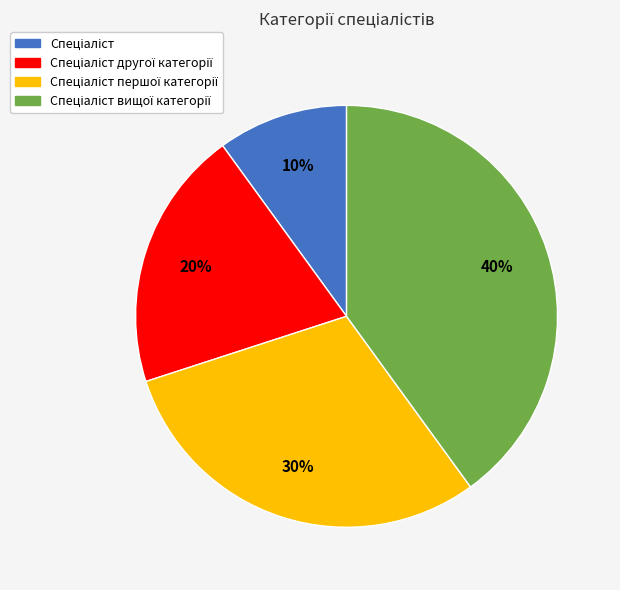

To the nearest percent, what is the difference between the largest and smallest slice percentages?

30%